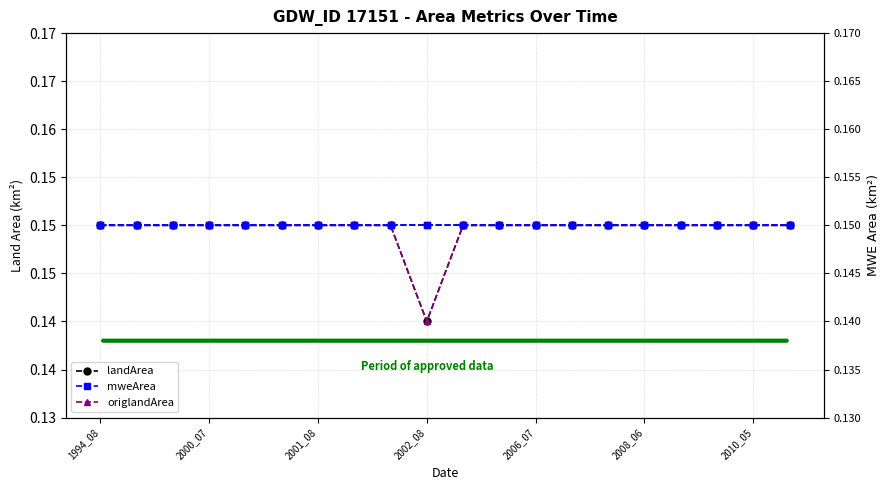

What is the minimum value for mweArea?

0.1